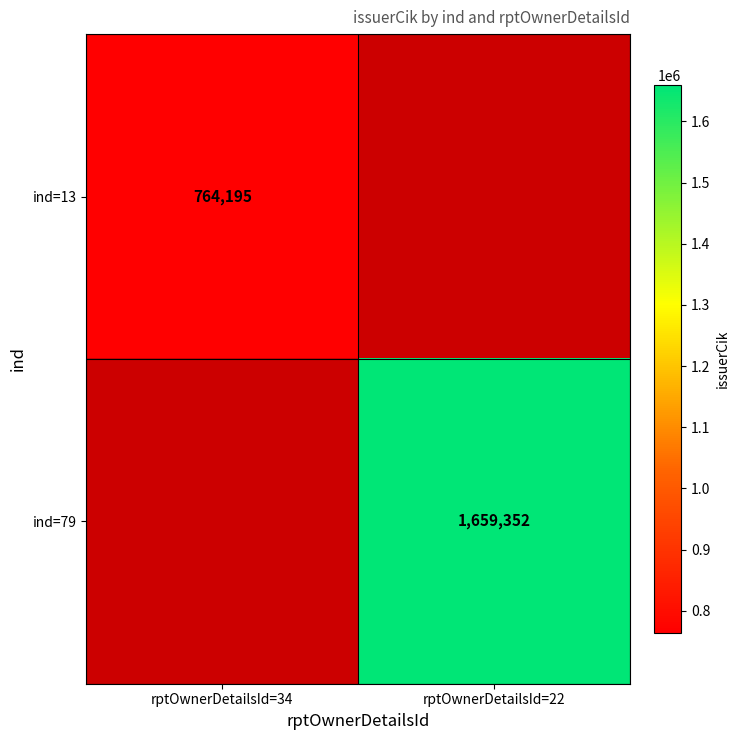

Is the value of ind=13 at rptOwnerDetailsId=34 greater than the value of ind=79 at rptOwnerDetailsId=22?

No